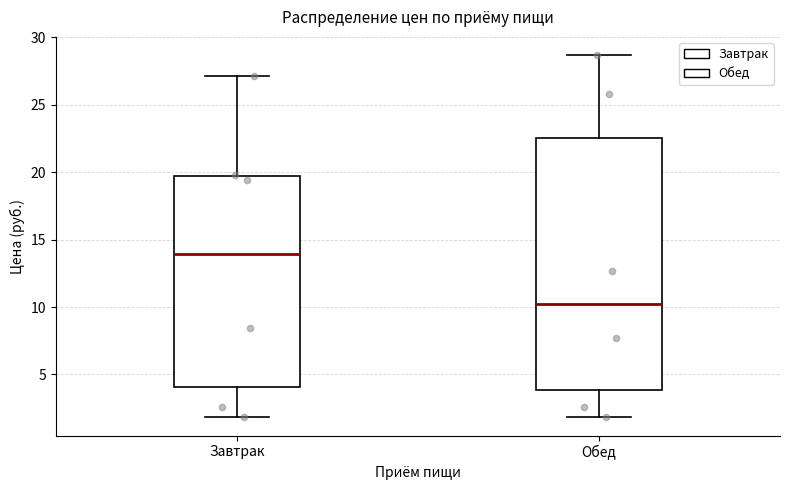

Reading left to right, read every box against the y-axis: the position of its median line, the range the box covers, and the ends of its whiskers. The values are not printed on the chart, so give them approximately, as read against the axis.

Завтрак: median 14.0, box 4.0 to 19.5, whiskers 2.0 to 27.0
Обед: median 10.0, box 4.0 to 22.5, whiskers 2.0 to 28.5